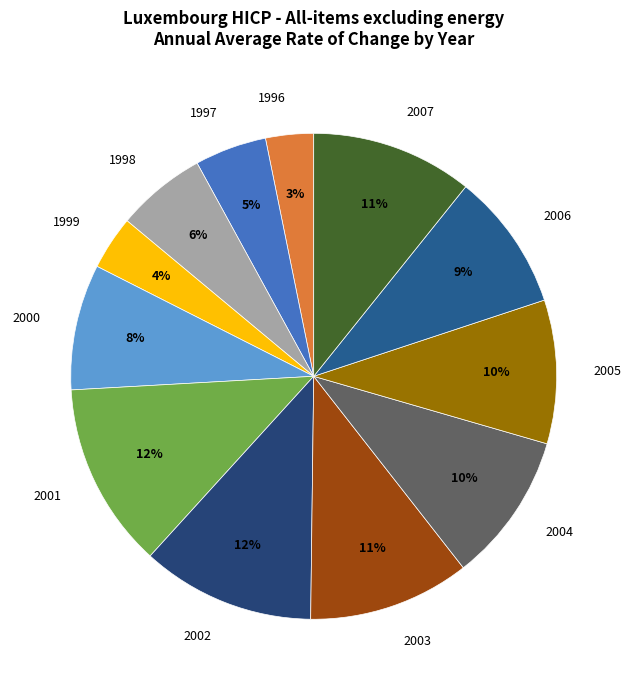

Which category has the biggest portion of the pie?

2001